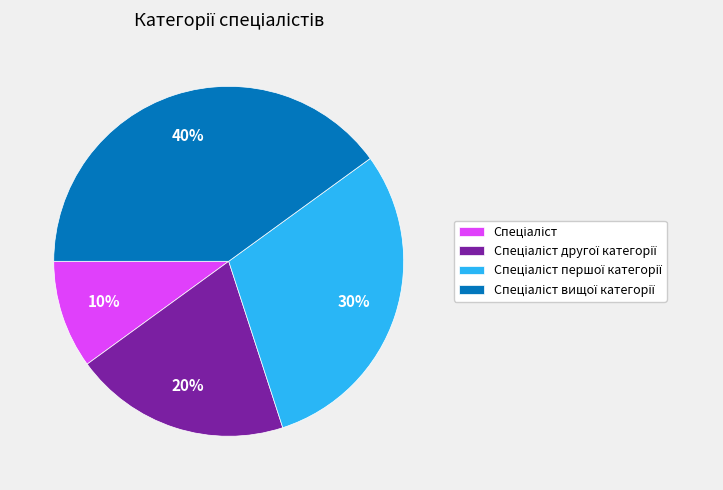

Is there any slice that represents more than half of the pie?

No